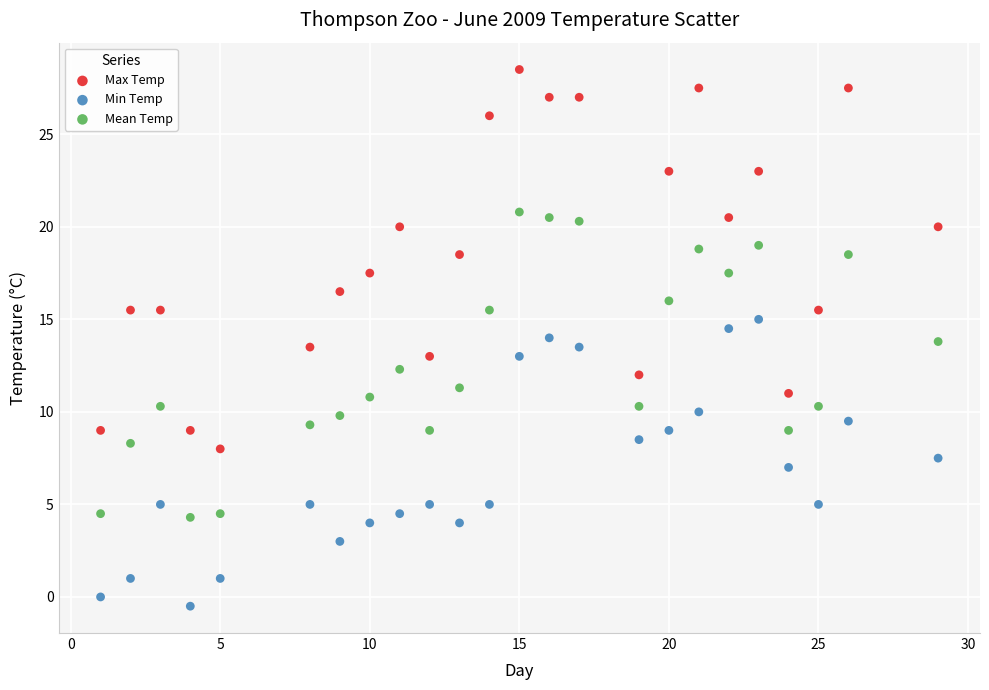

Which series has the widest spread of Y values?

Max Temp